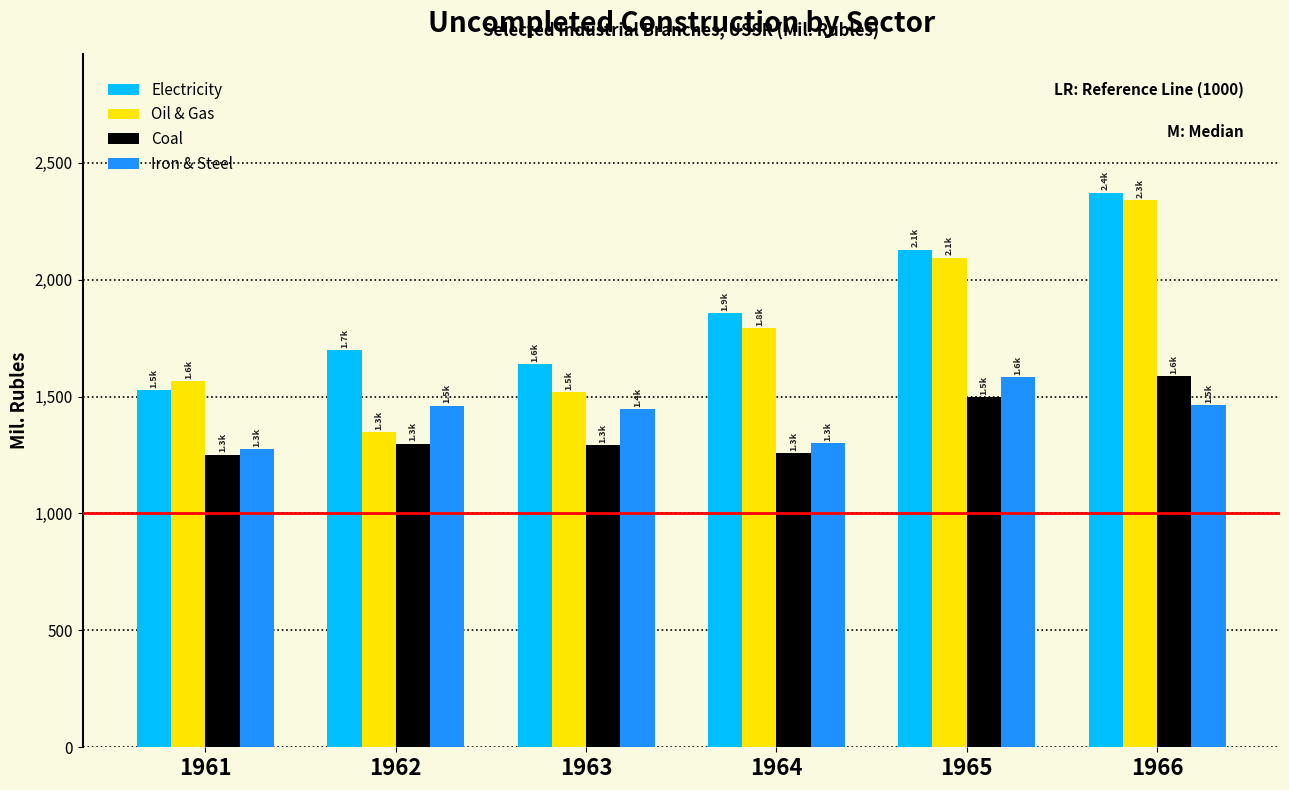

What are all the series names shown in the legend?

Electricity, Oil & Gas, Coal, Iron & Steel